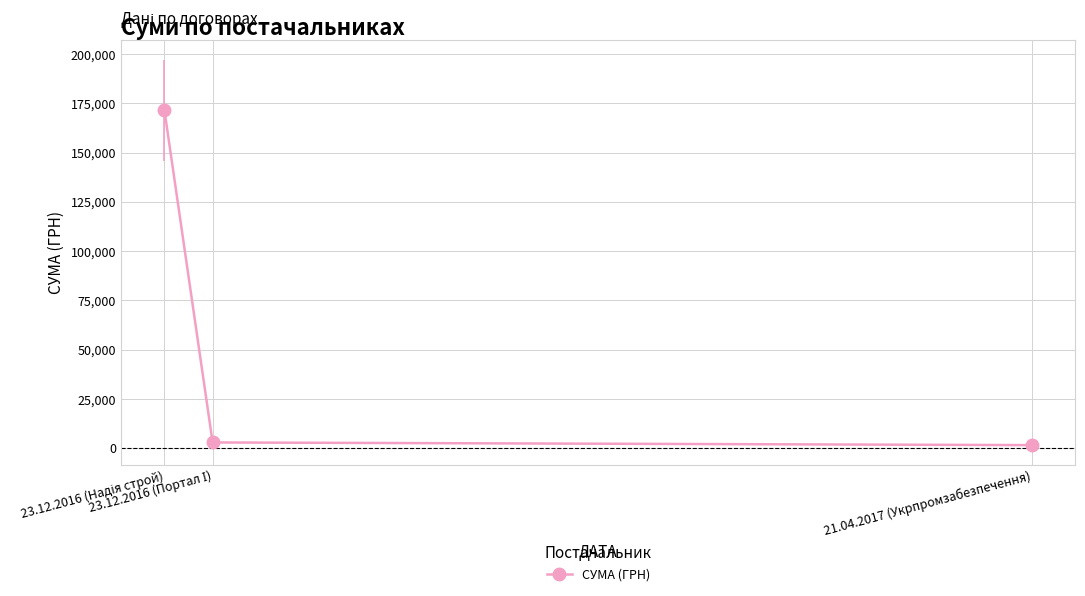

Does the chart display data point markers on the line(s)?

Yes